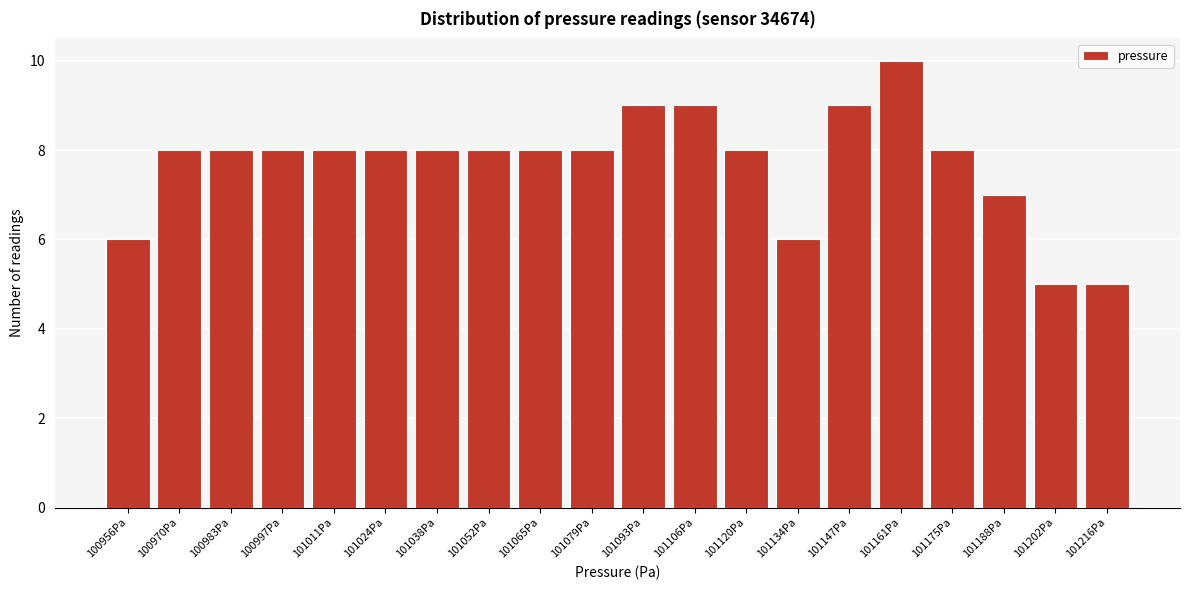

Reading right to left, extract all data points from this chart.

5	5	7	8	10	9	6	8	9	9	8	8	8	8	8	8	8	8	8	6